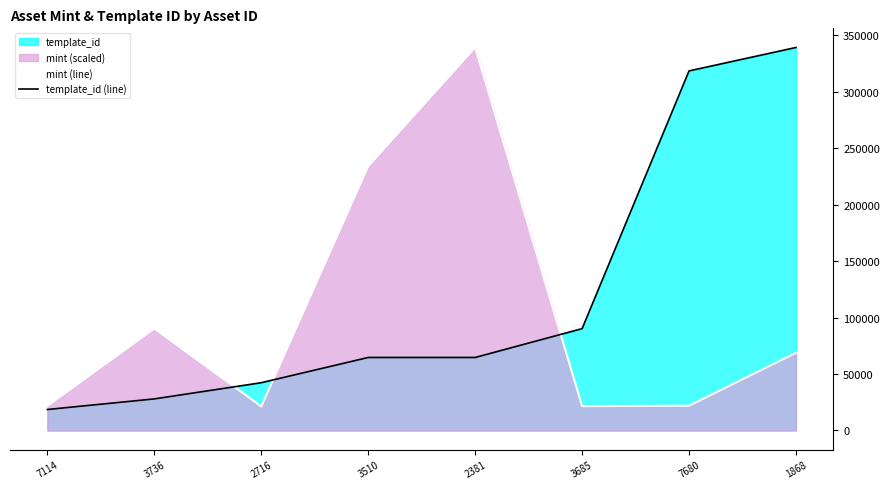

List the series in order of their overall mean, highest first.

template_id (line), mint (line)